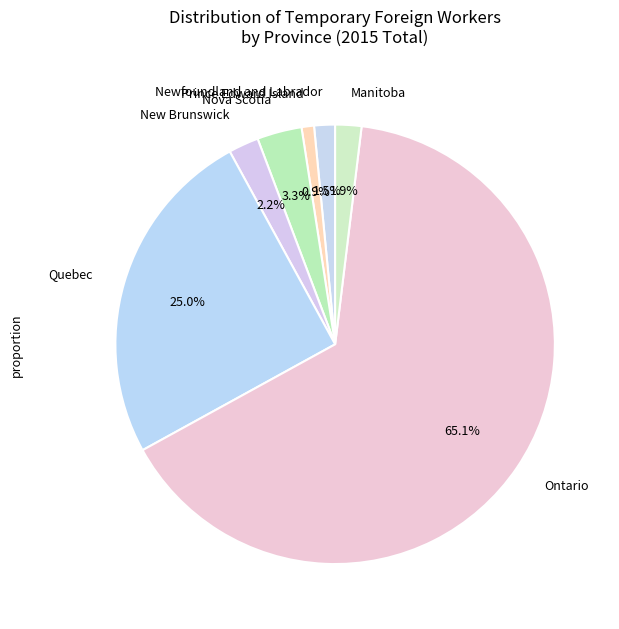

Count the number of slices in the pie.

7